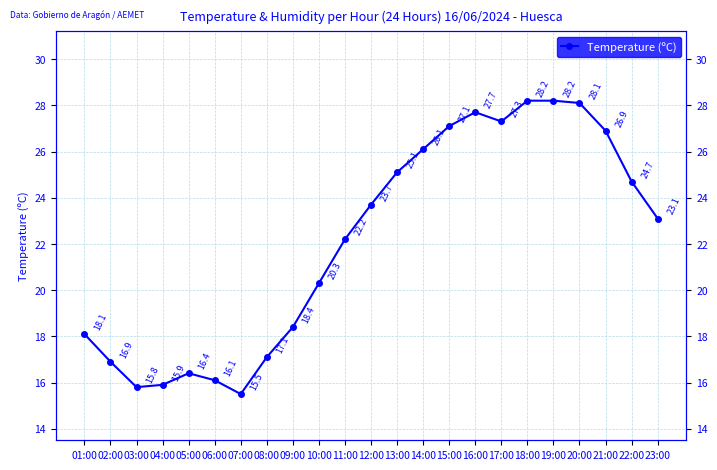

Rank the categories by value from lowest to highest.

07:00, 03:00, 04:00, 06:00, 05:00, 02:00, 08:00, 01:00, 09:00, 10:00, 11:00, 23:00, 12:00, 22:00, 13:00, 14:00, 21:00, 15:00, 17:00, 16:00, 20:00, 18:00, 19:00